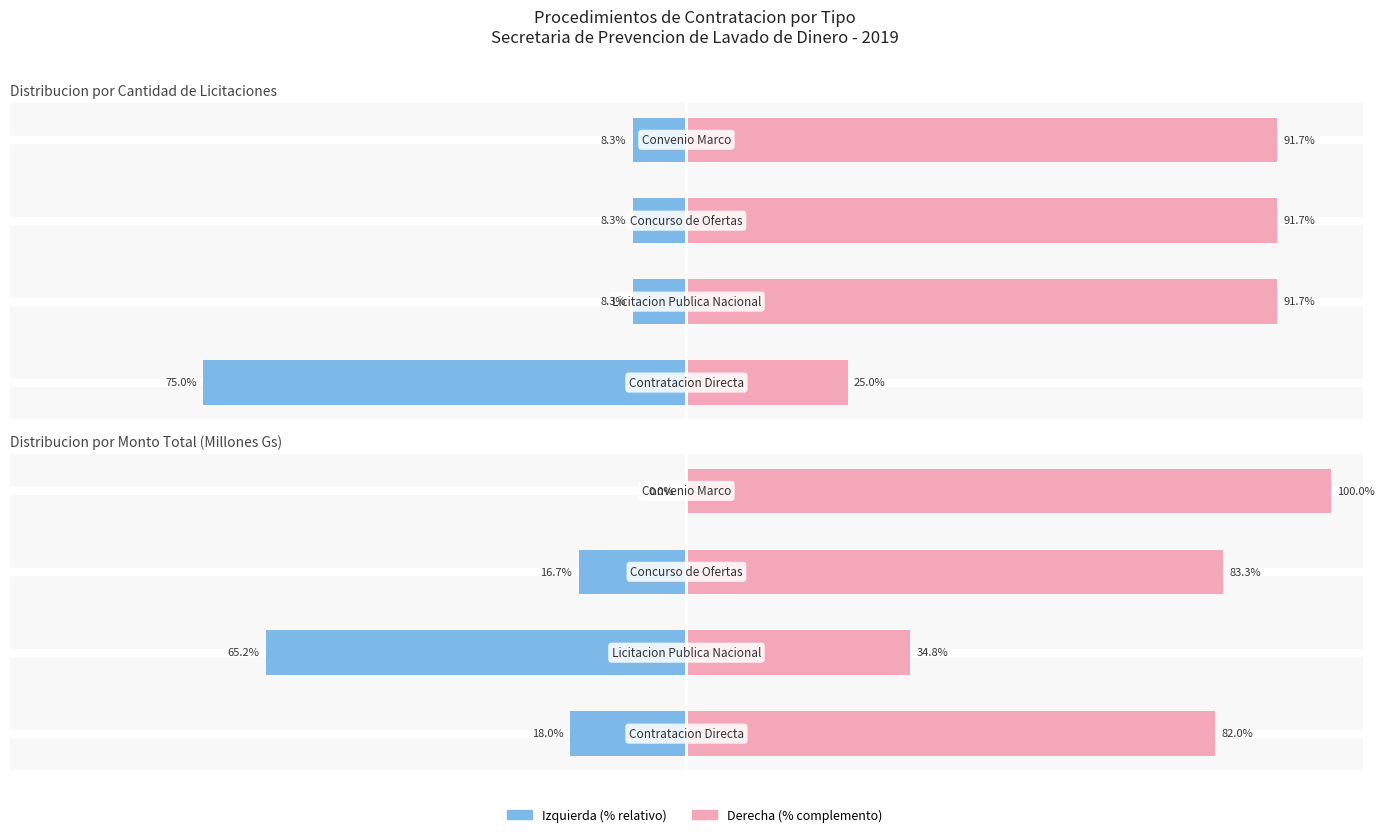

Which has a higher value, 3 or 1?

3